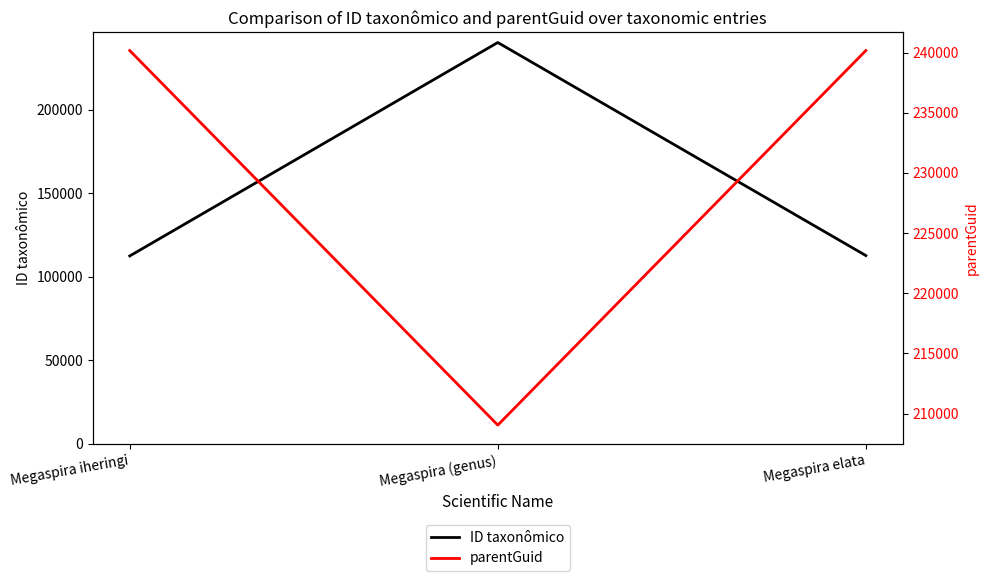

How many data points in ID taxonômico are above 112679?

1